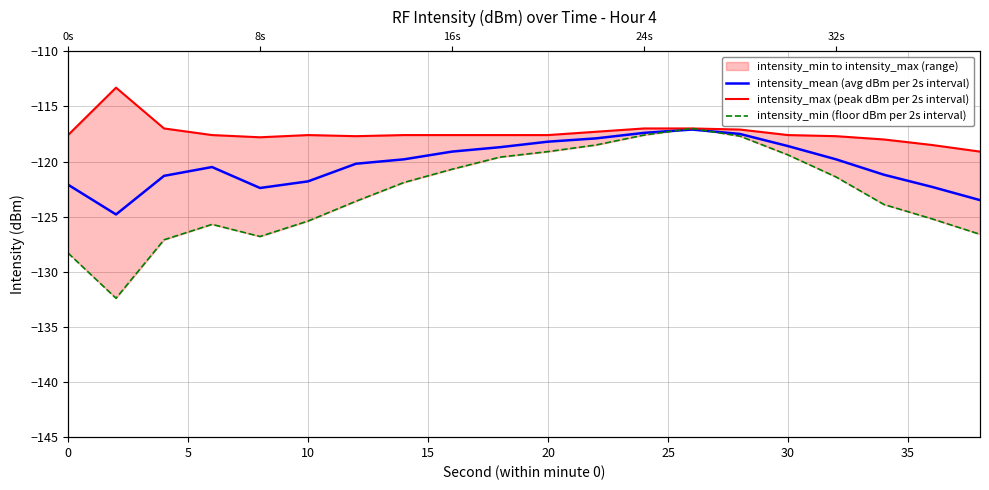

What is the difference between the second highest and minimum values in the intensity_mean (avg dBm per 2s interval) series?

7.4